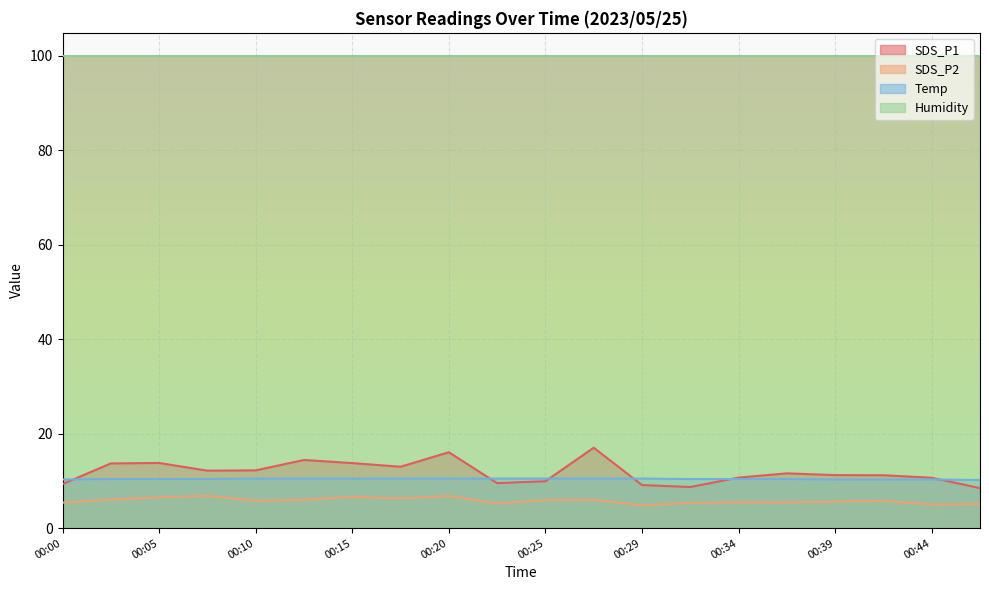

Does the chart display data point markers on the line(s)?

No